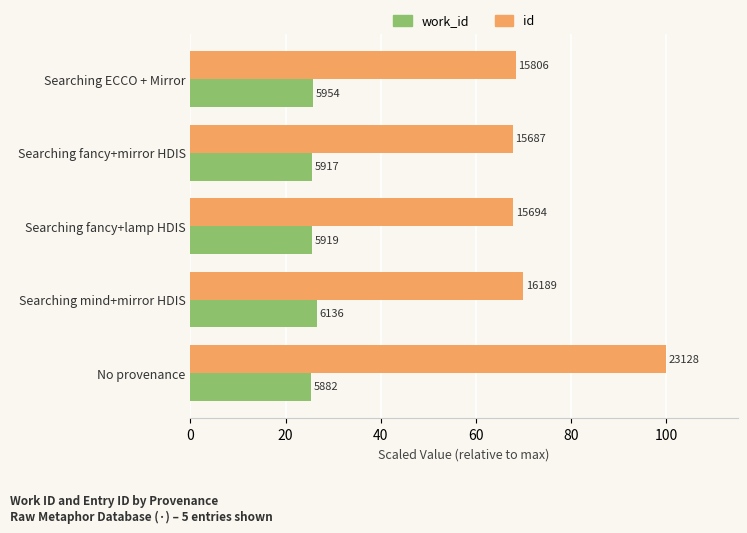

What is the difference between the second highest and minimum values in the work_id series?

0.3